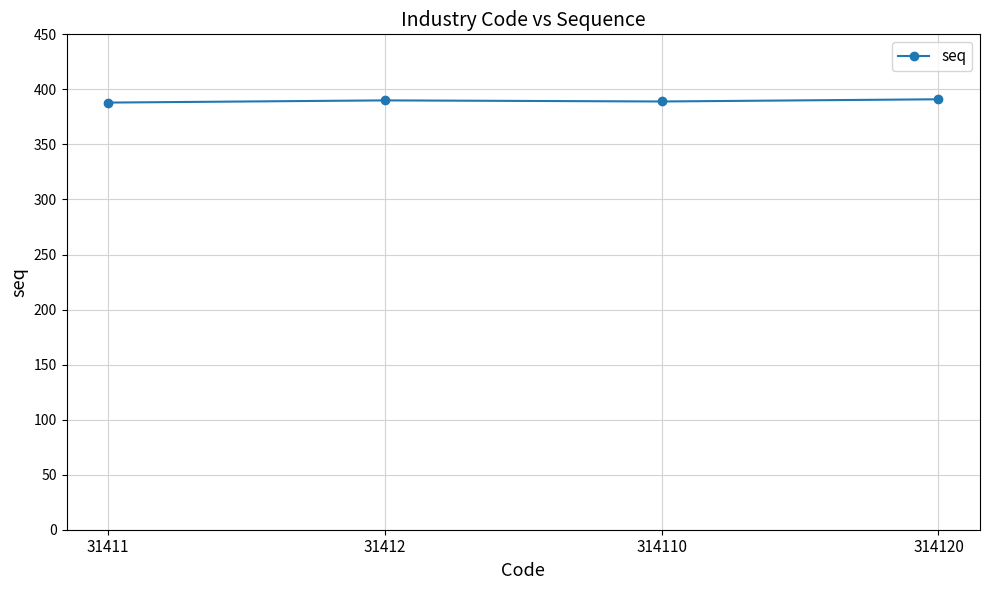

Is it true that the value at 31412 is 192?

False